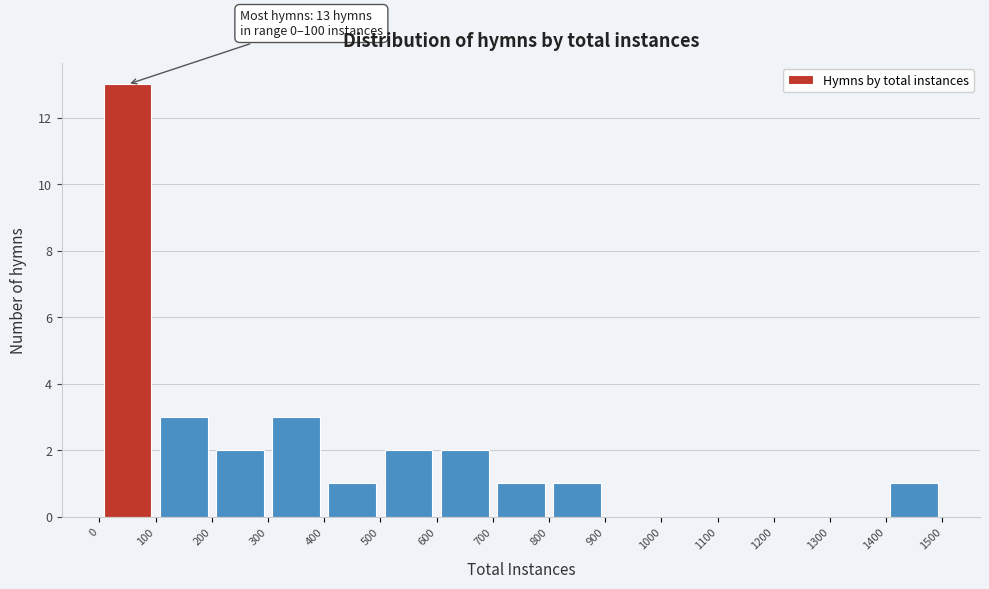

Which range on the x-axis has the tallest bar?

0 to 100